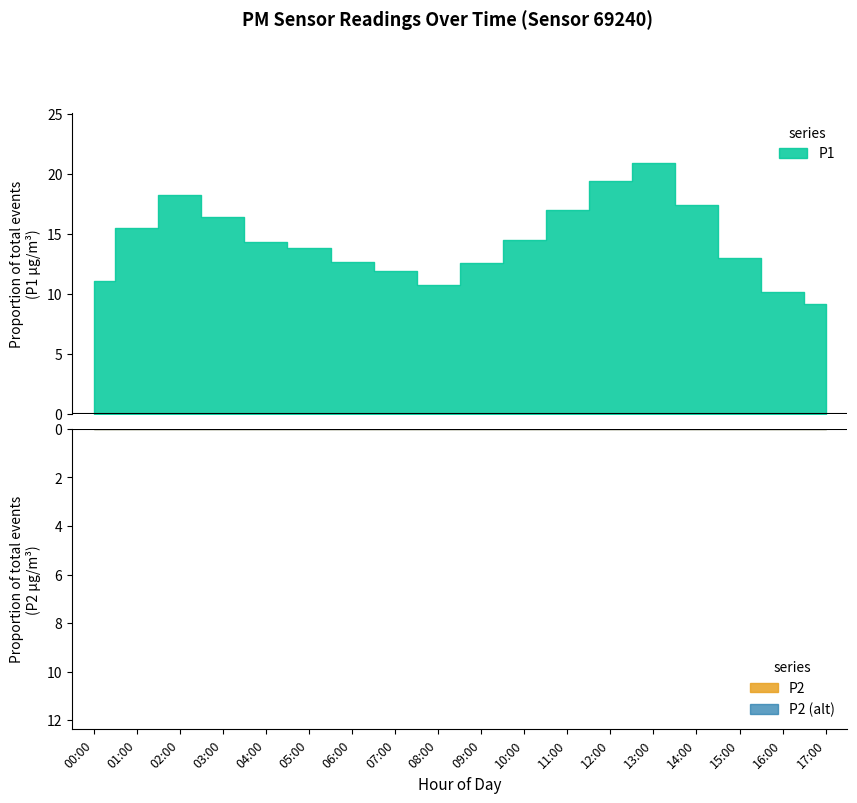

What is the label of the 18th point from the left?

17:00